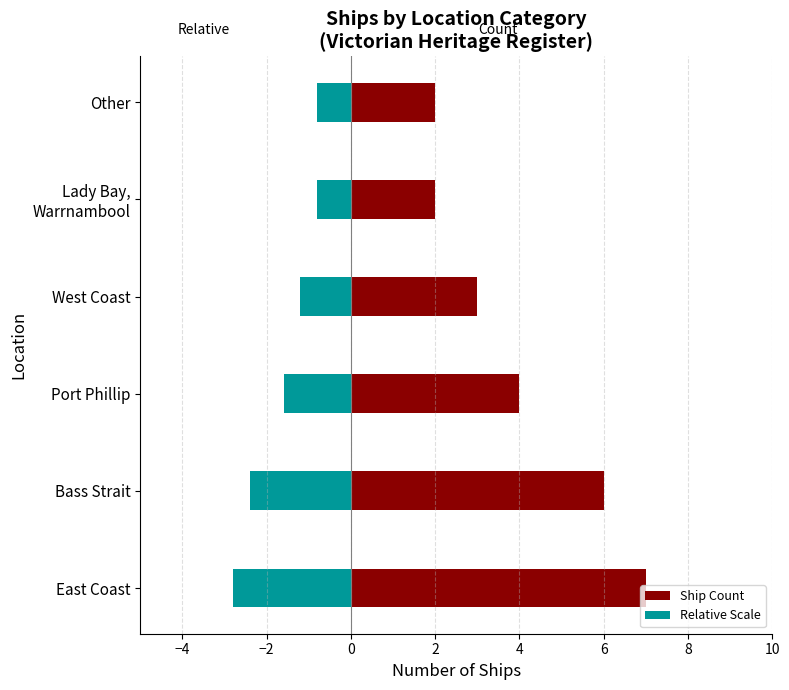

How many groups of bars are there?

6